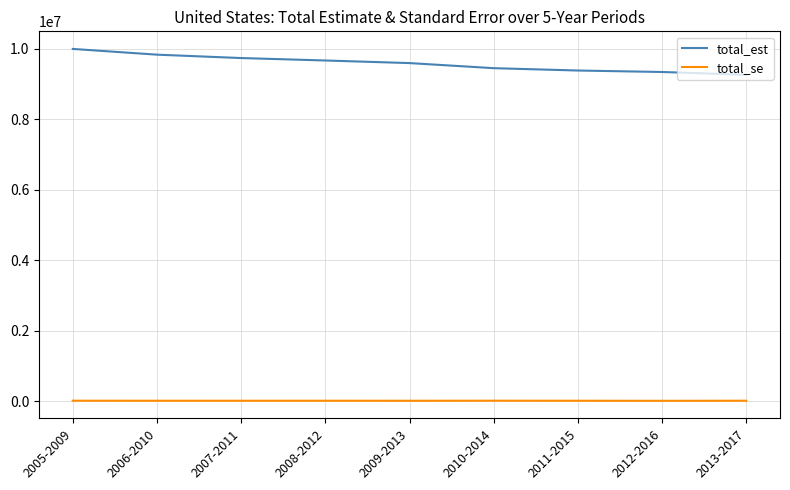

Rank the series at 2010-2014 from highest to lowest value.

total_est, total_se